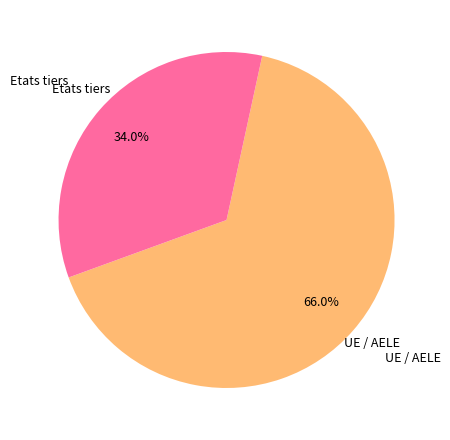

Does any single category account for the majority?

Yes